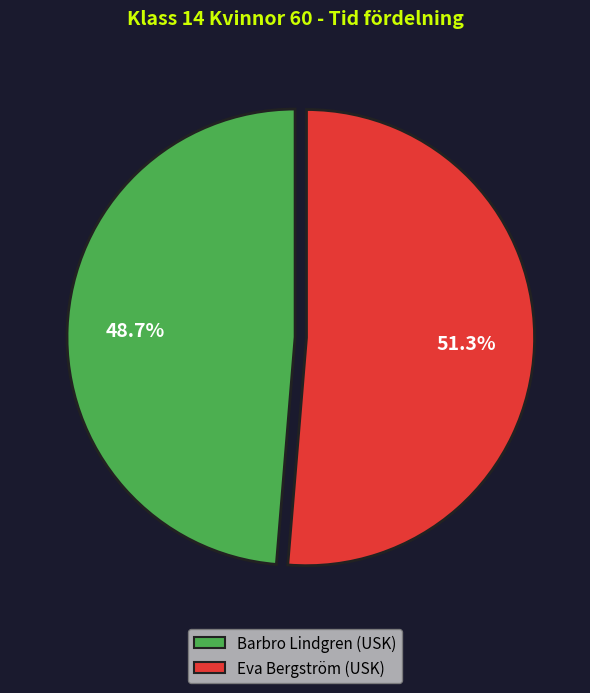

How many slices are in this pie chart?

2